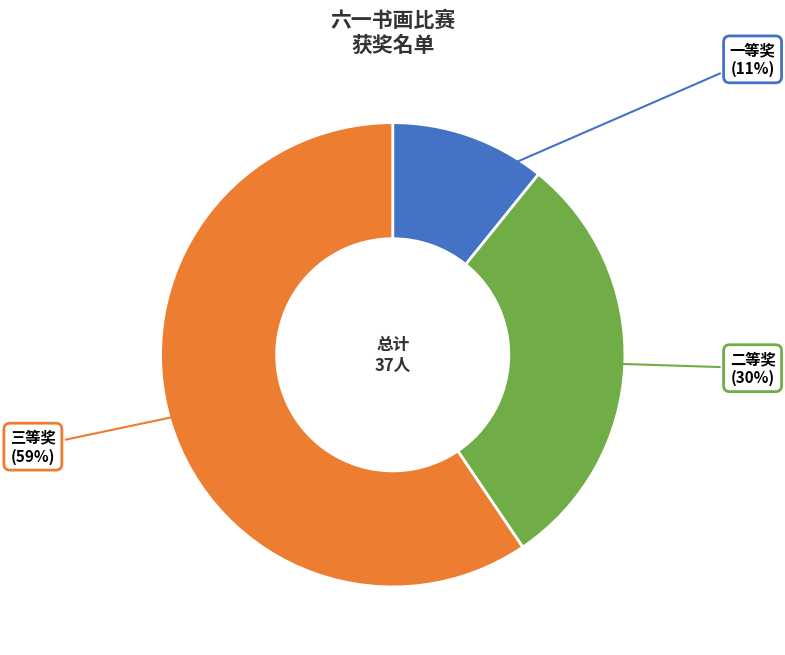

Count the number of slices in the pie.

3